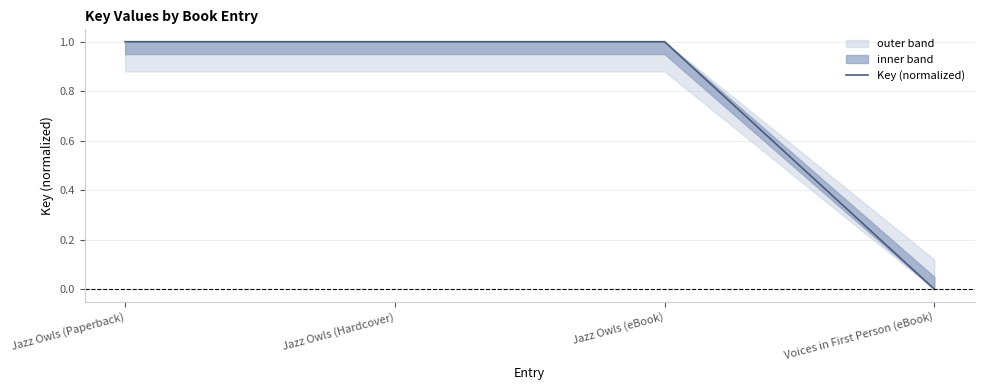

At which category does the chart reach its peak across all series?

Jazz Owls (Paperback)